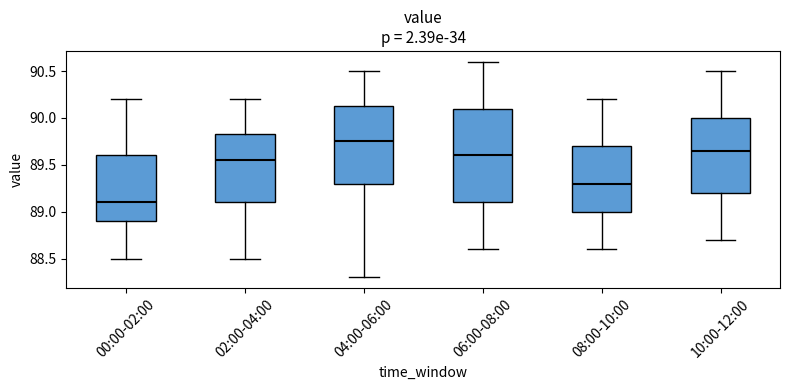

Reading left to right, transcribe this box plot: for each box, give where its median line is, the range the box spans, and where its two whiskers end, as read against the y-axis. The values are not printed on the chart, so give them approximately, as read against the axis.

00:00-02:00: median 89.10, box 88.90 to 89.60, whiskers 88.50 to 90.20
02:00-04:00: median 89.55, box 89.10 to 89.85, whiskers 88.50 to 90.20
04:00-06:00: median 89.75, box 89.30 to 90.15, whiskers 88.30 to 90.50
06:00-08:00: median 89.60, box 89.10 to 90.10, whiskers 88.60 to 90.60
08:00-10:00: median 89.30, box 89.00 to 89.70, whiskers 88.60 to 90.20
10:00-12:00: median 89.65, box 89.20 to 90.00, whiskers 88.70 to 90.50